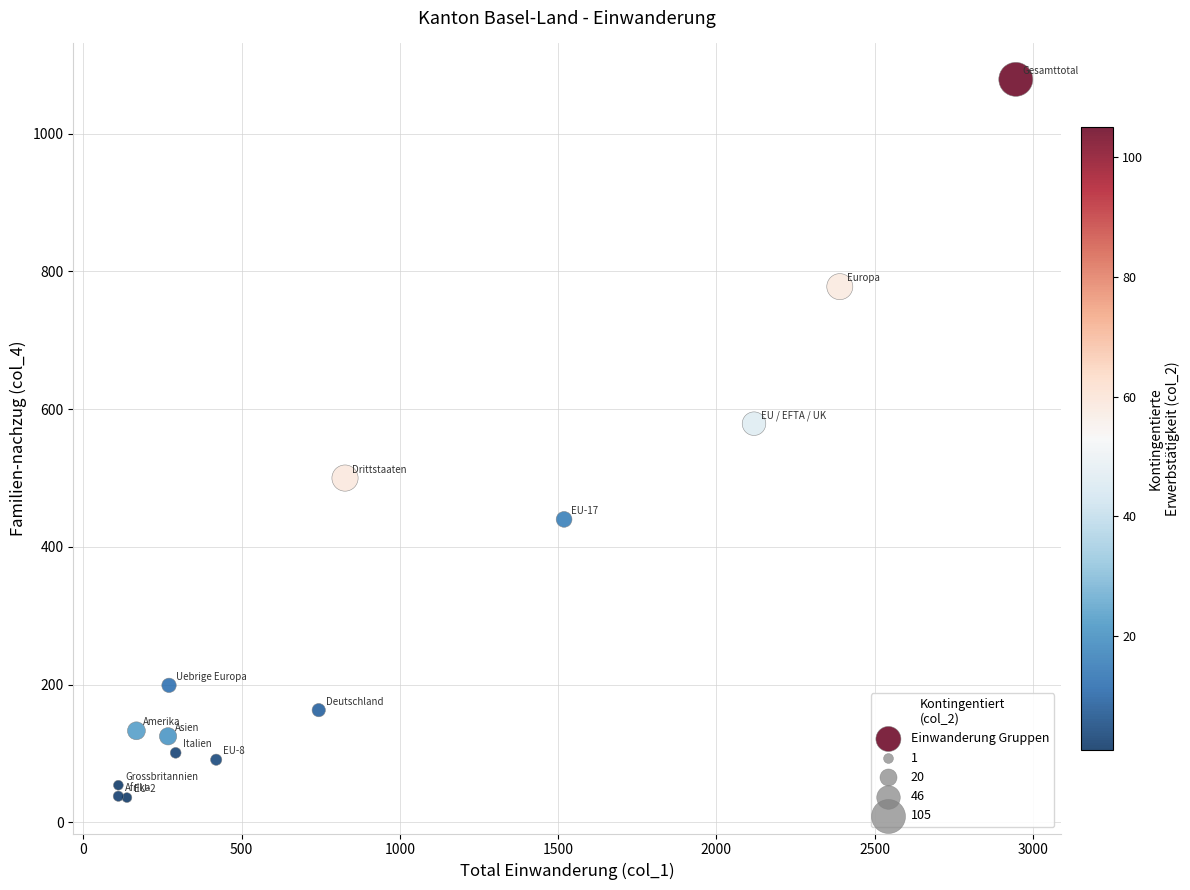

What Y value in the scatter plot is closest to 557?

579